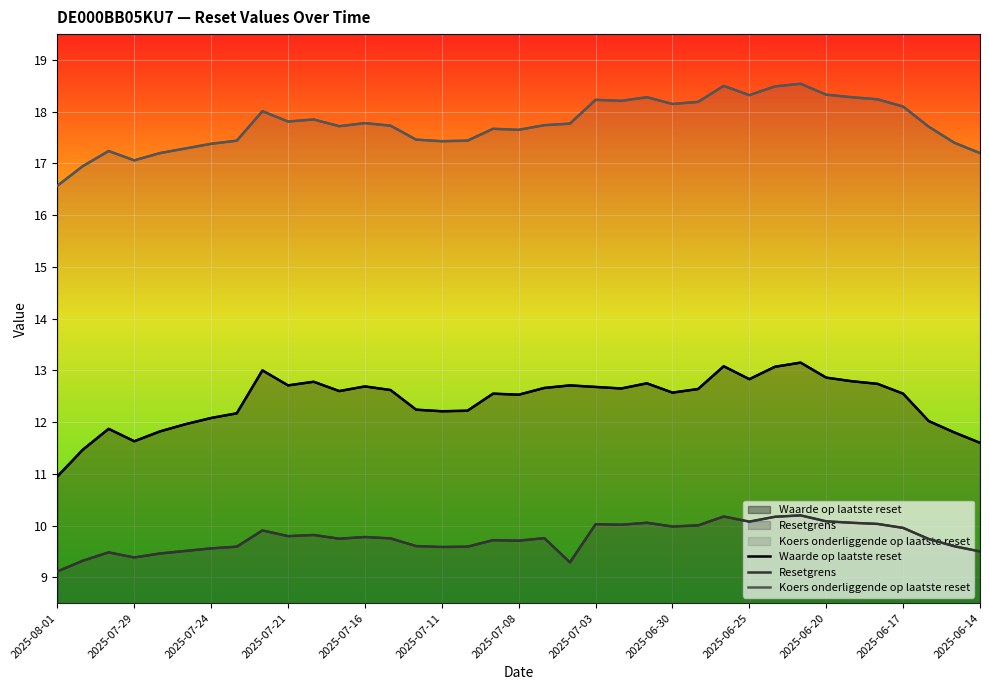

True or false: Resetgrens and Waarde op laatste reset cross at least once.

False